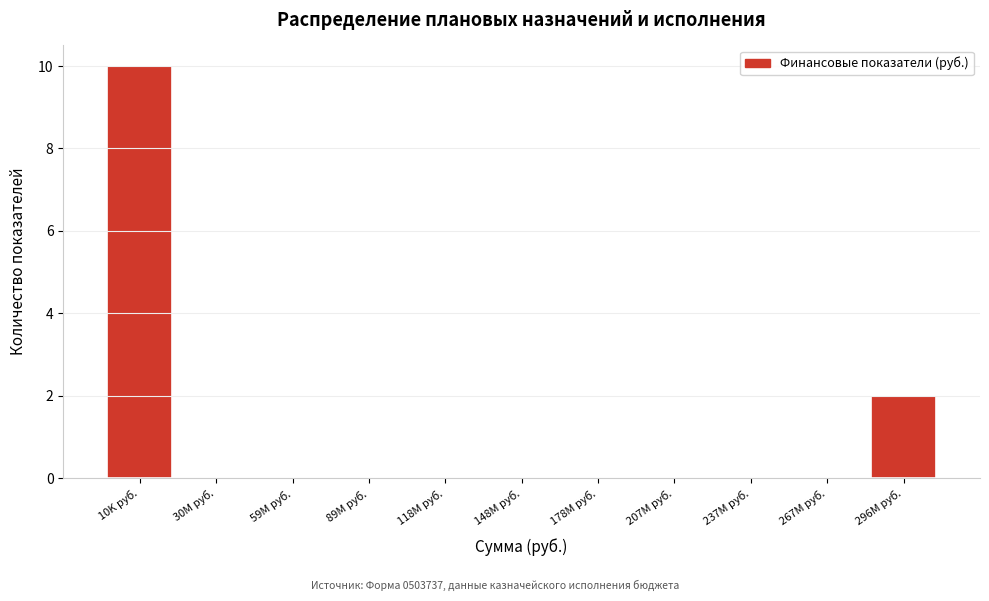

Reading left to right, what are all the values shown in this chart?

10K руб.=10	30M руб.=0	59M руб.=0	89M руб.=0	118M руб.=0	148M руб.=0	178M руб.=0	207M руб.=0	237M руб.=0	267M руб.=0	296M руб.=2